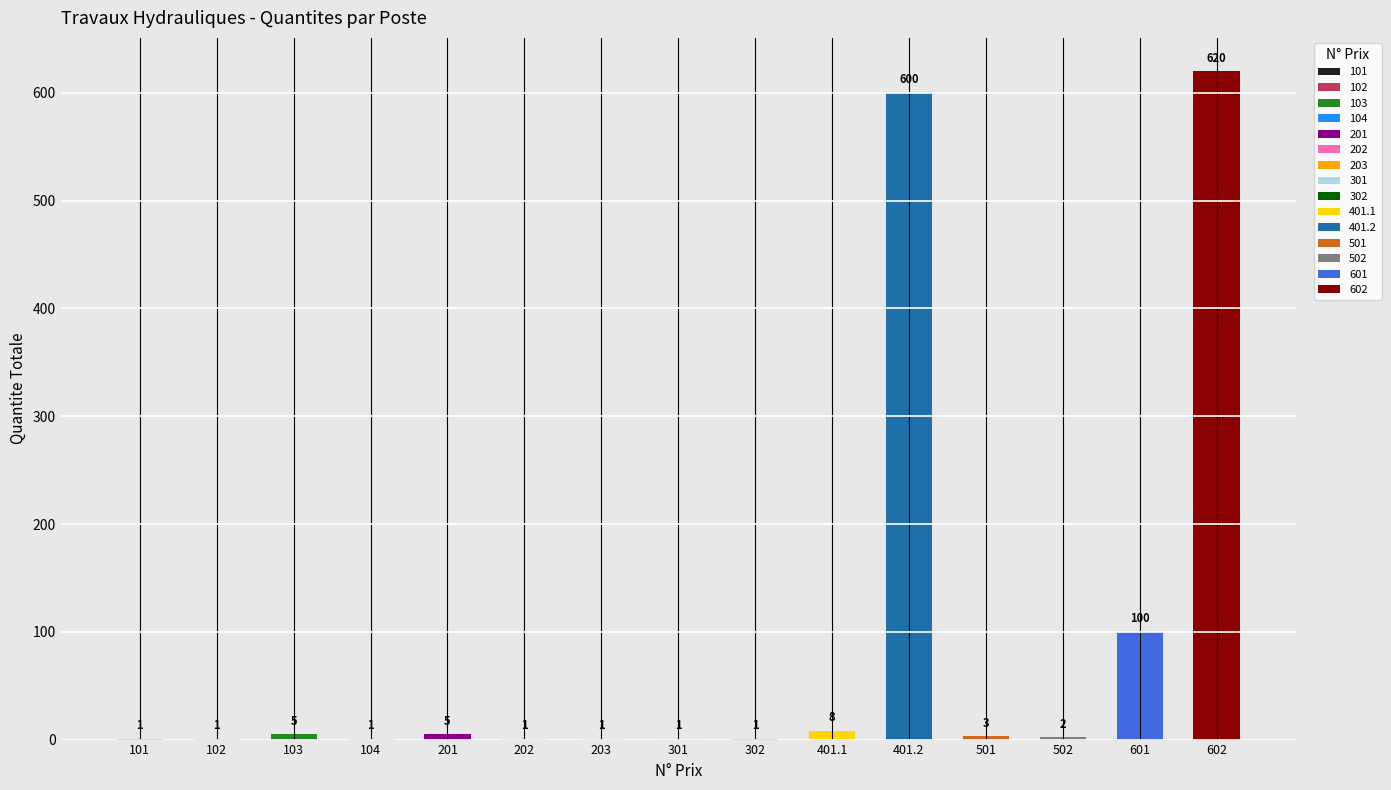

What is the sum of the values at 103 and 502?

7